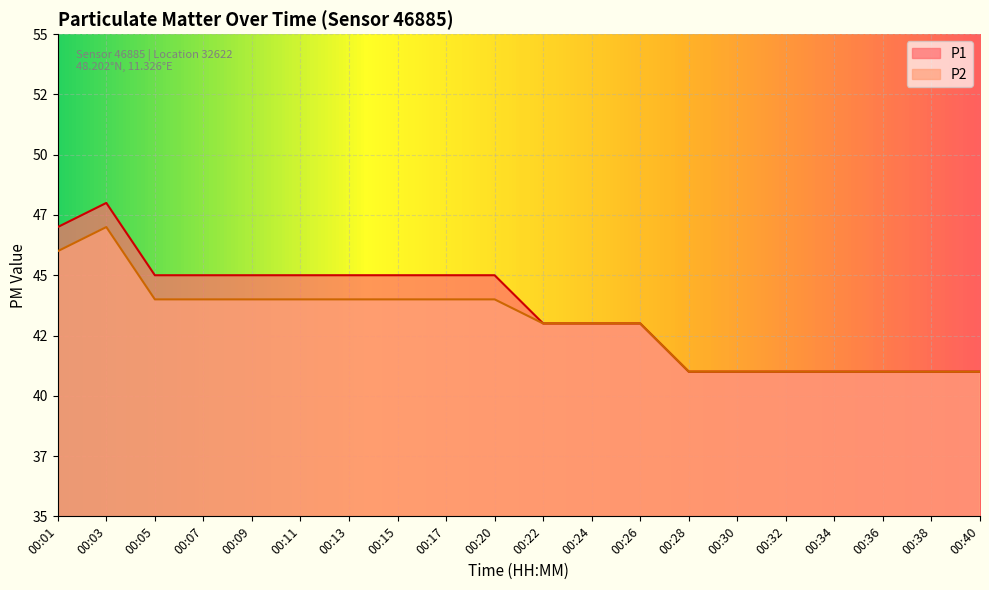

Count the P1 values in the range 41 to 45.

18